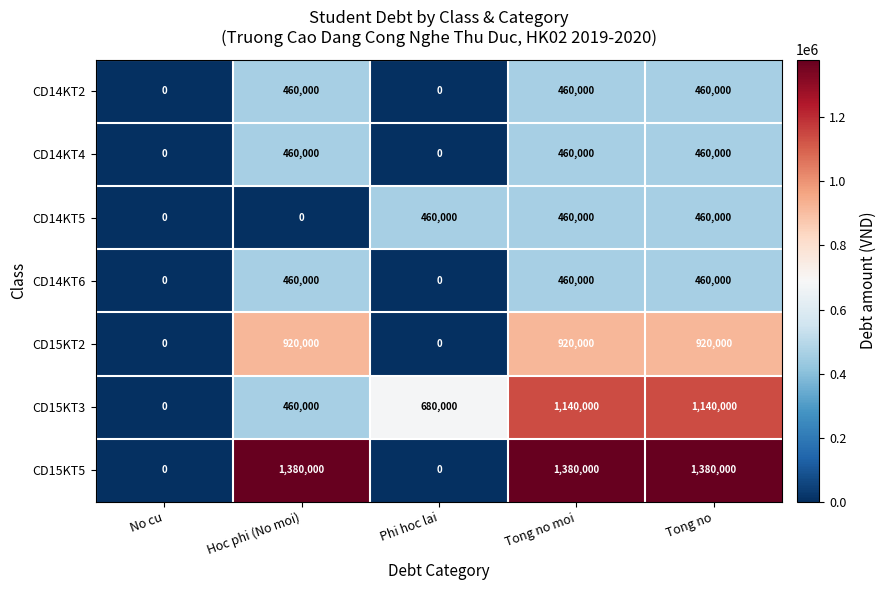

At how many categories does at least one series exceed 647035?

4